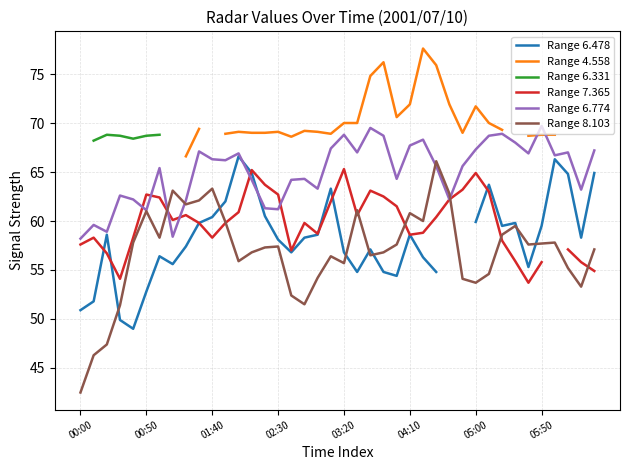

What is the difference between the maximum and minimum values in the Range 7.365 series?

11.6